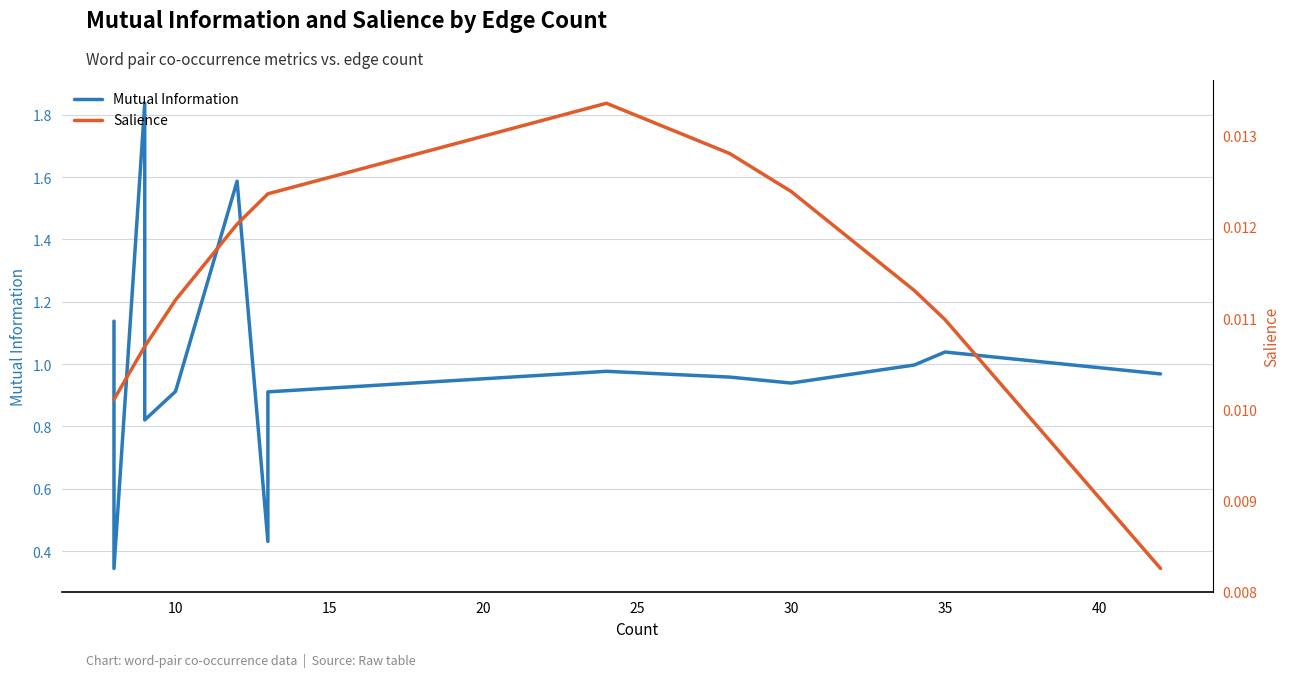

What is the total value across all series at 30?

1.0